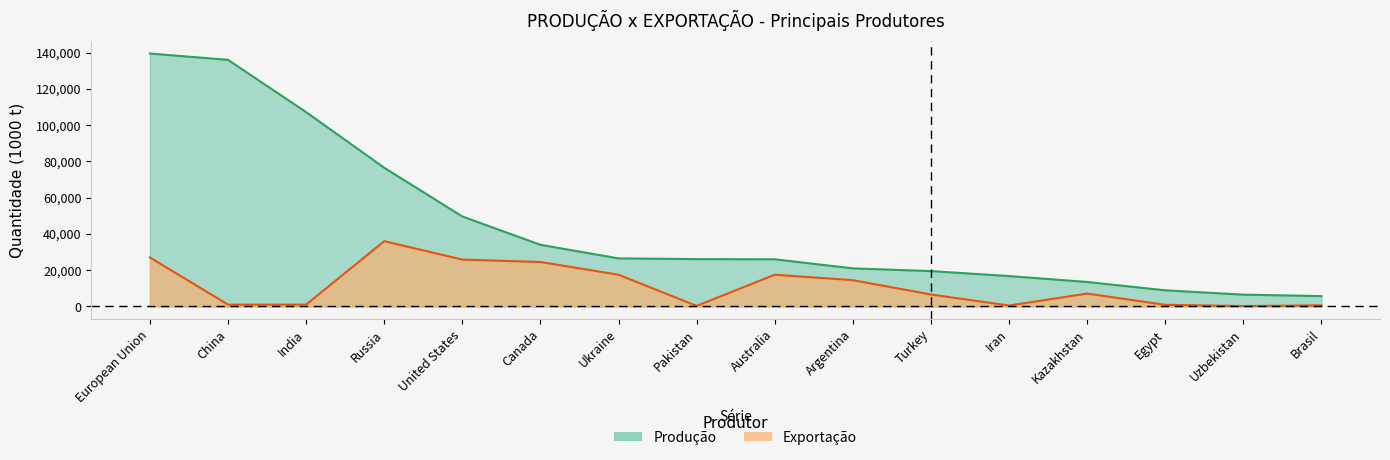

What is the value of the Produção point at the 9th from the left?

26000